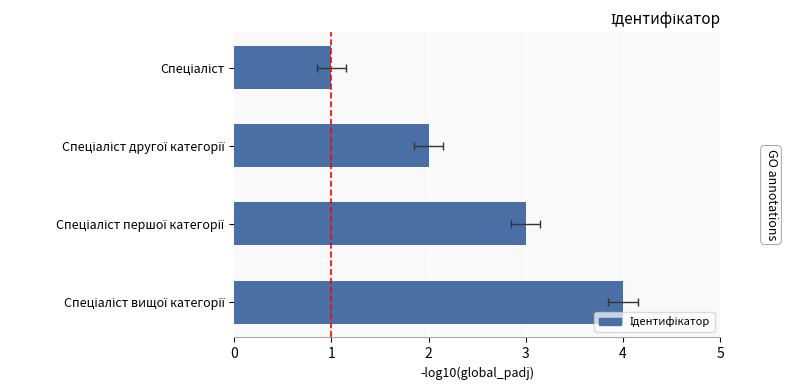

What is the minimum value shown in the chart?

1